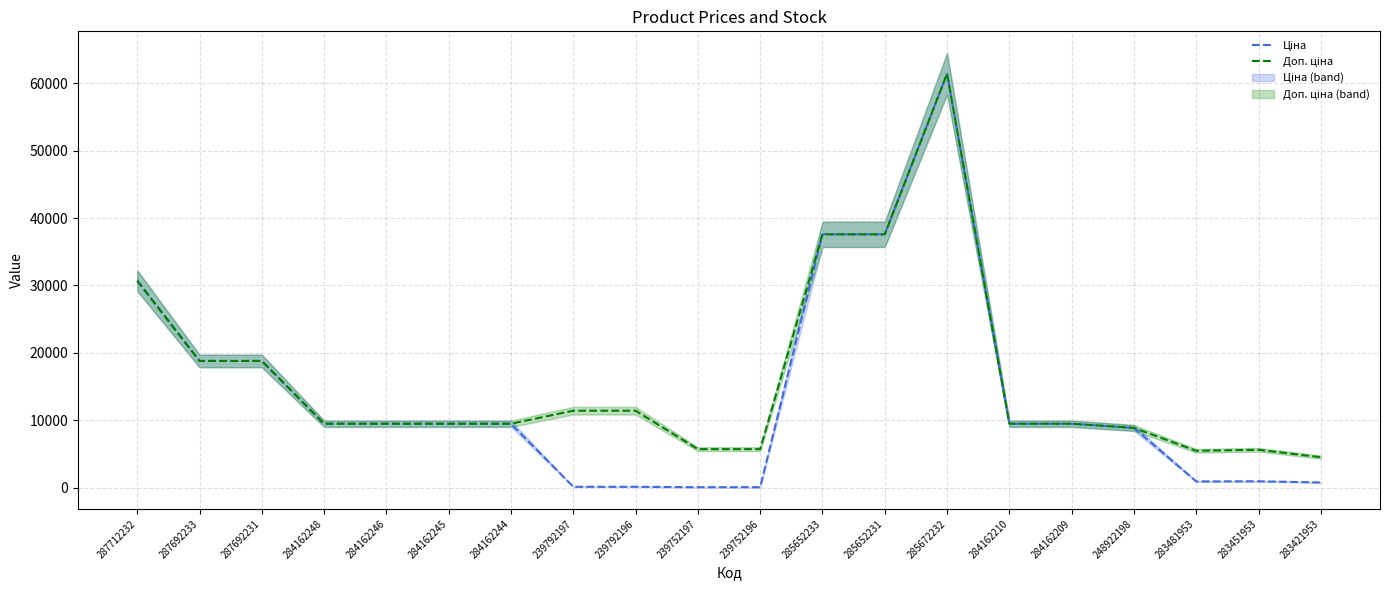

What is the label of the 10th point from the left?

239752197